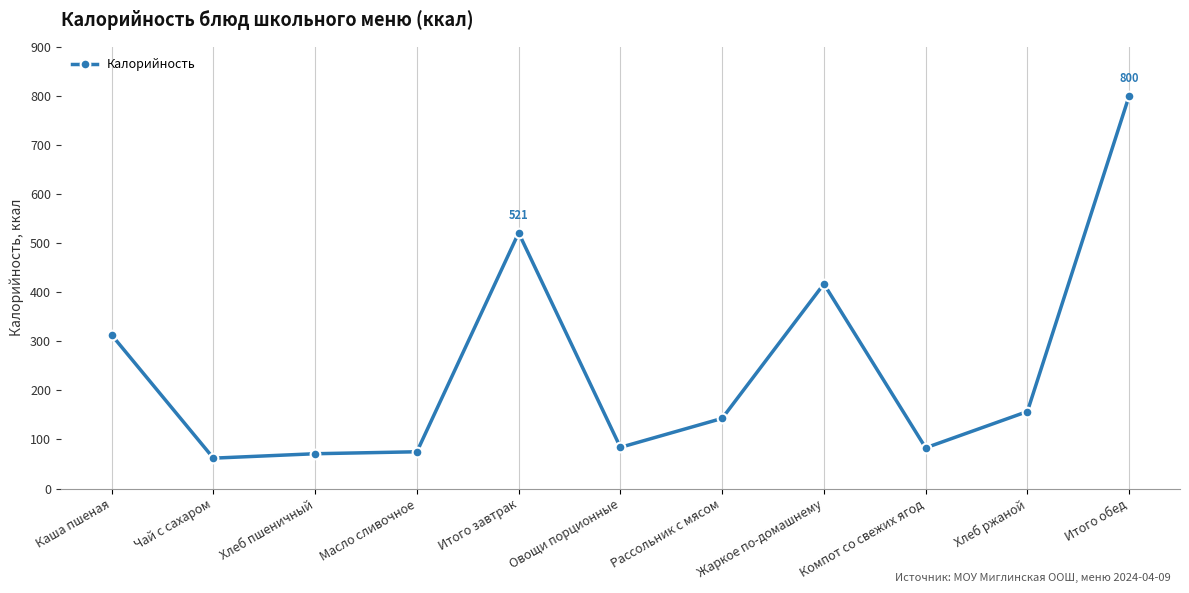

What value does the data have at Чай с сахаром?

62